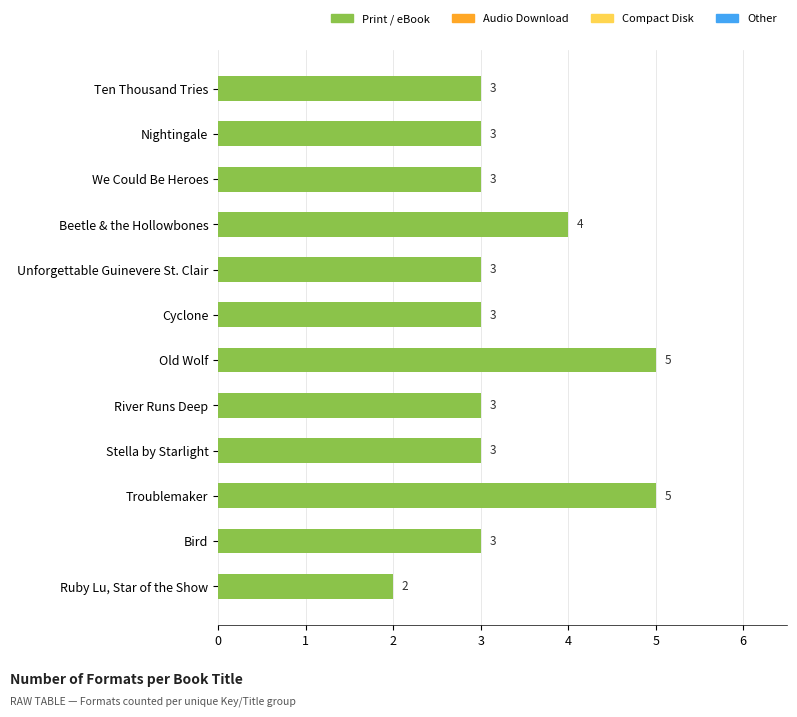

Which category has the lowest value across all series?

Ruby Lu, Star of the Show